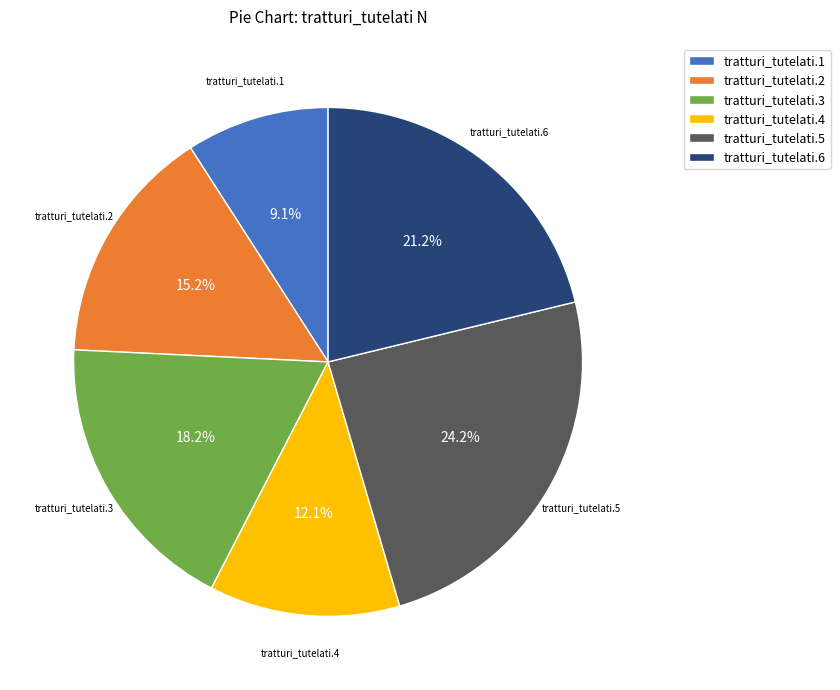

To the nearest percent, what is the difference between the tratturi_tutelati.2 and tratturi_tutelati.5 slice percentages?

9%